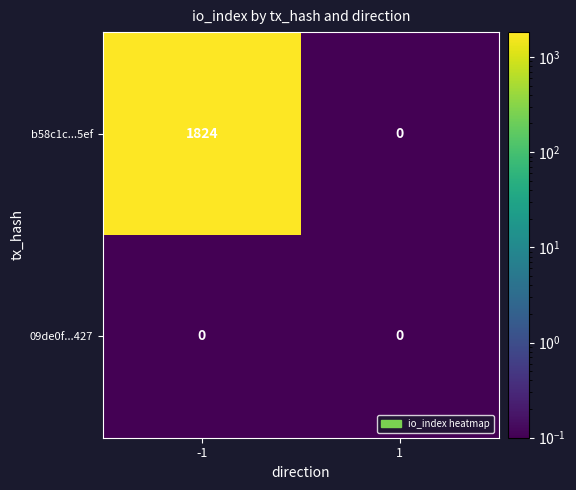

True or false: 09de0f...427 has a value of 0 at 1.

True